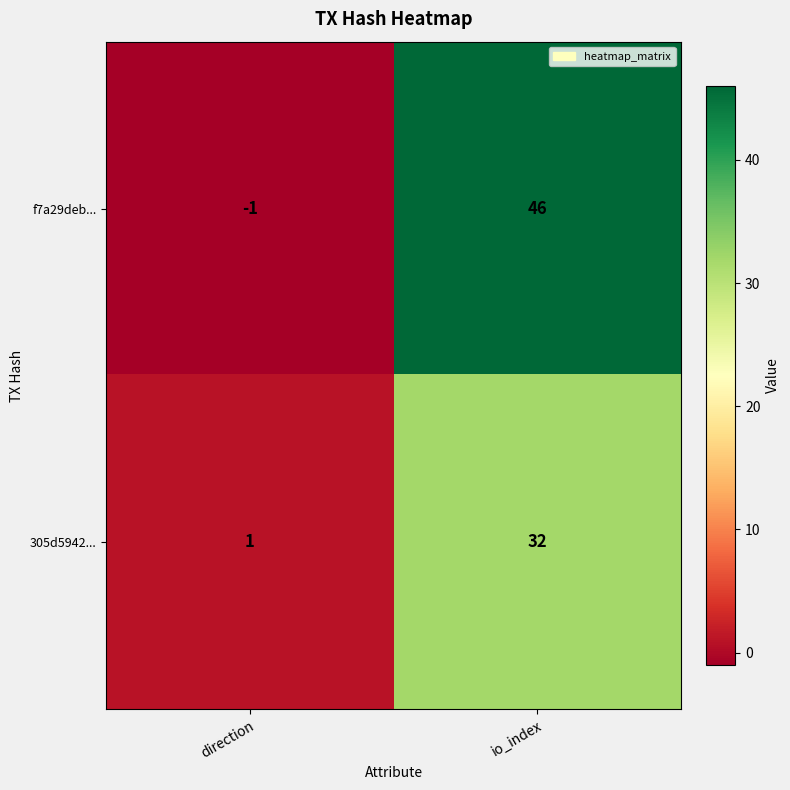

List the series in order of their peak value, highest first.

f7a29deb..., 305d5942...